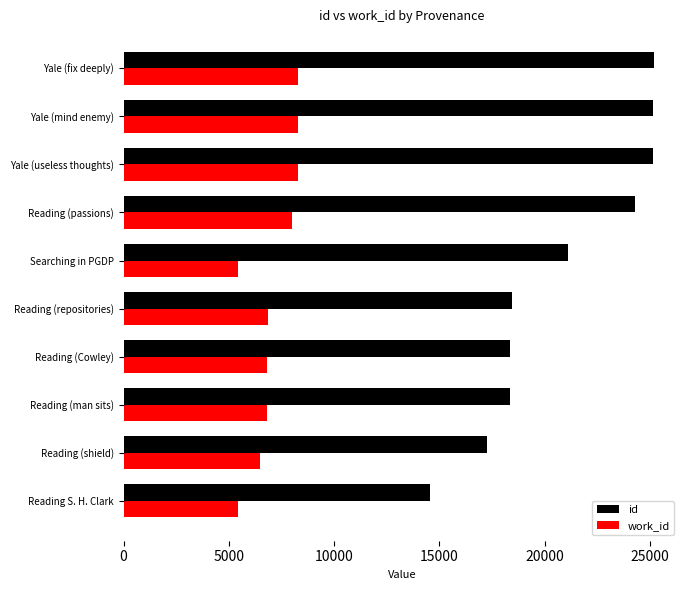

What is the difference between the maximum and minimum values in the id series?

10599